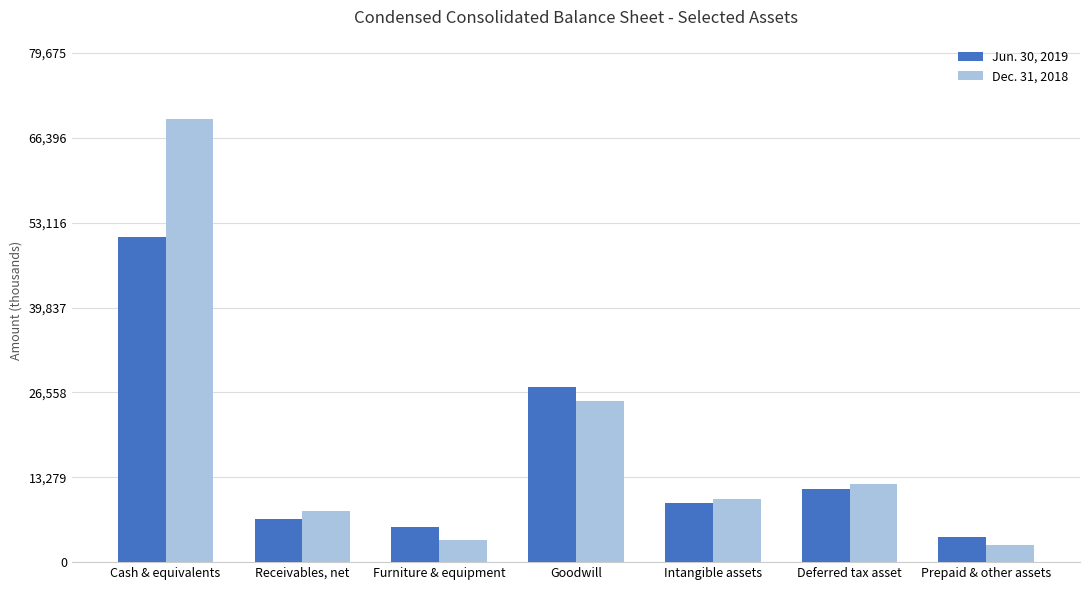

What is the total value across all series at Cash & equivalents?

120160